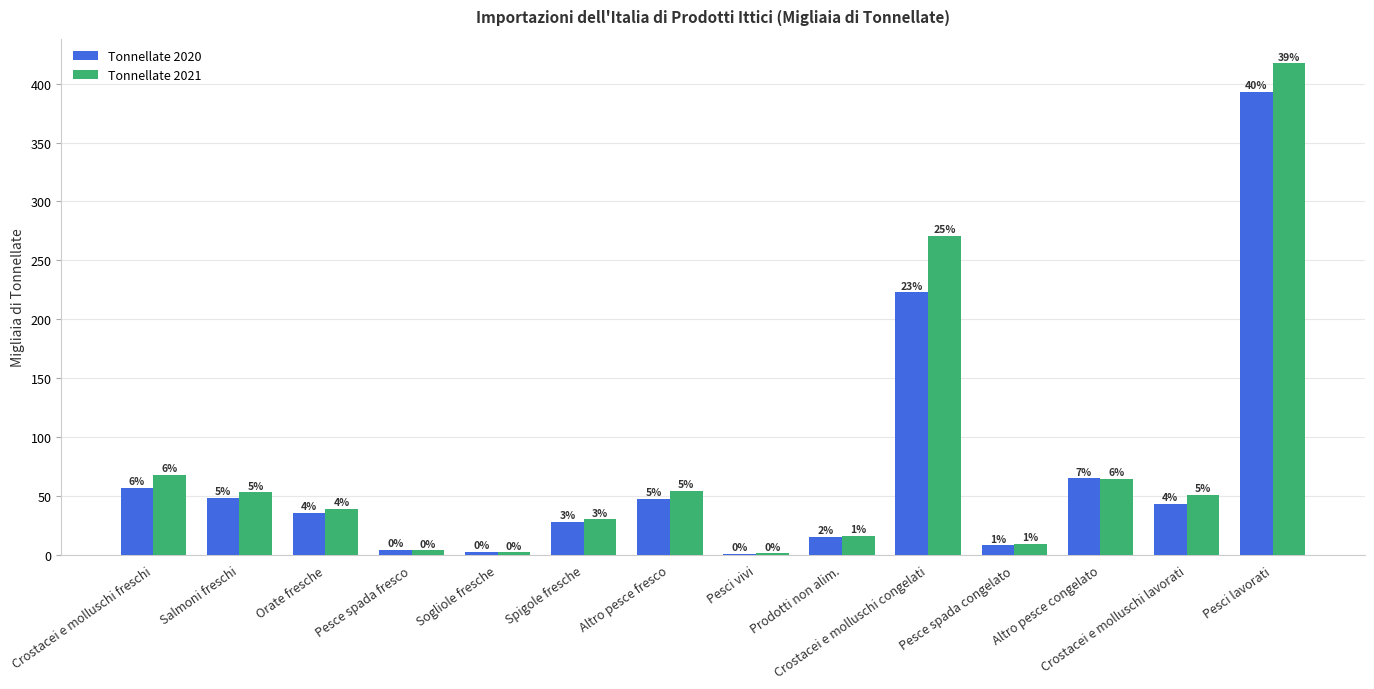

Is it true that Tonnellate 2020 equals 35.5 at Orate fresche?

True